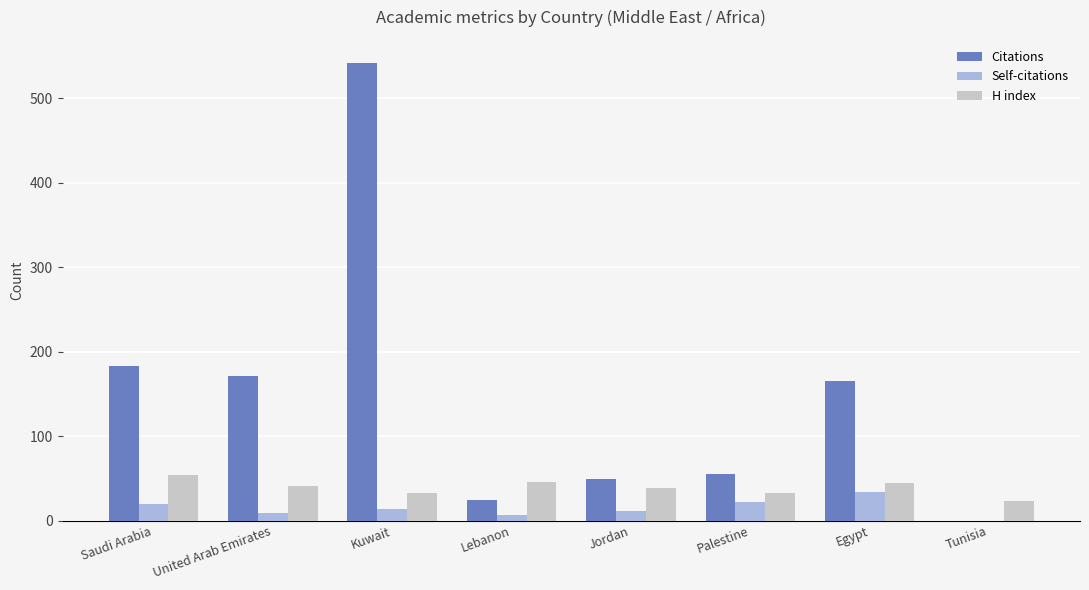

What is the total value across all series at Saudi Arabia?

256